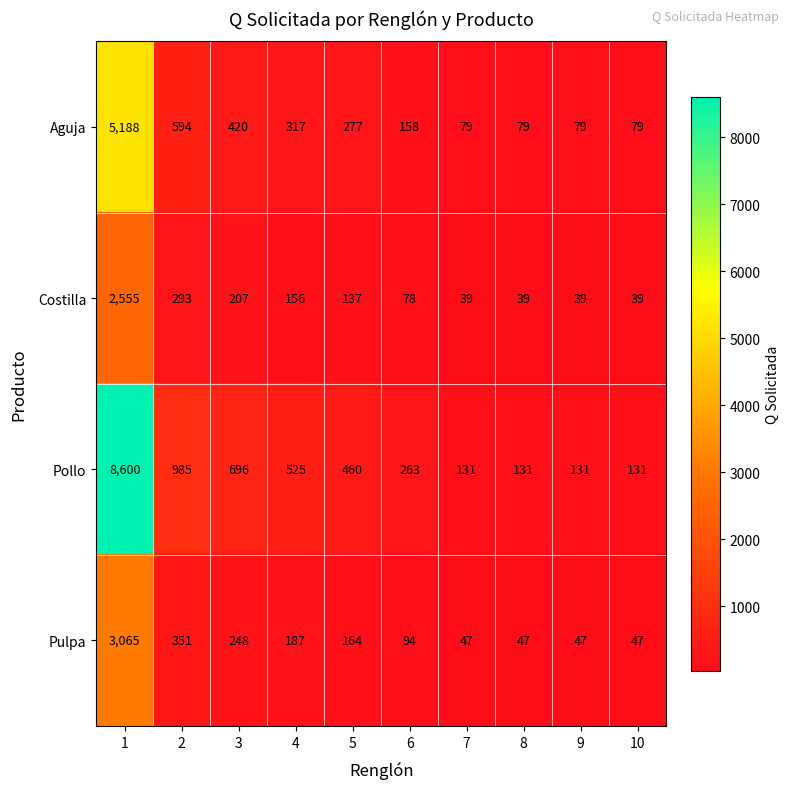

What is the maximum value for Costilla?

2555